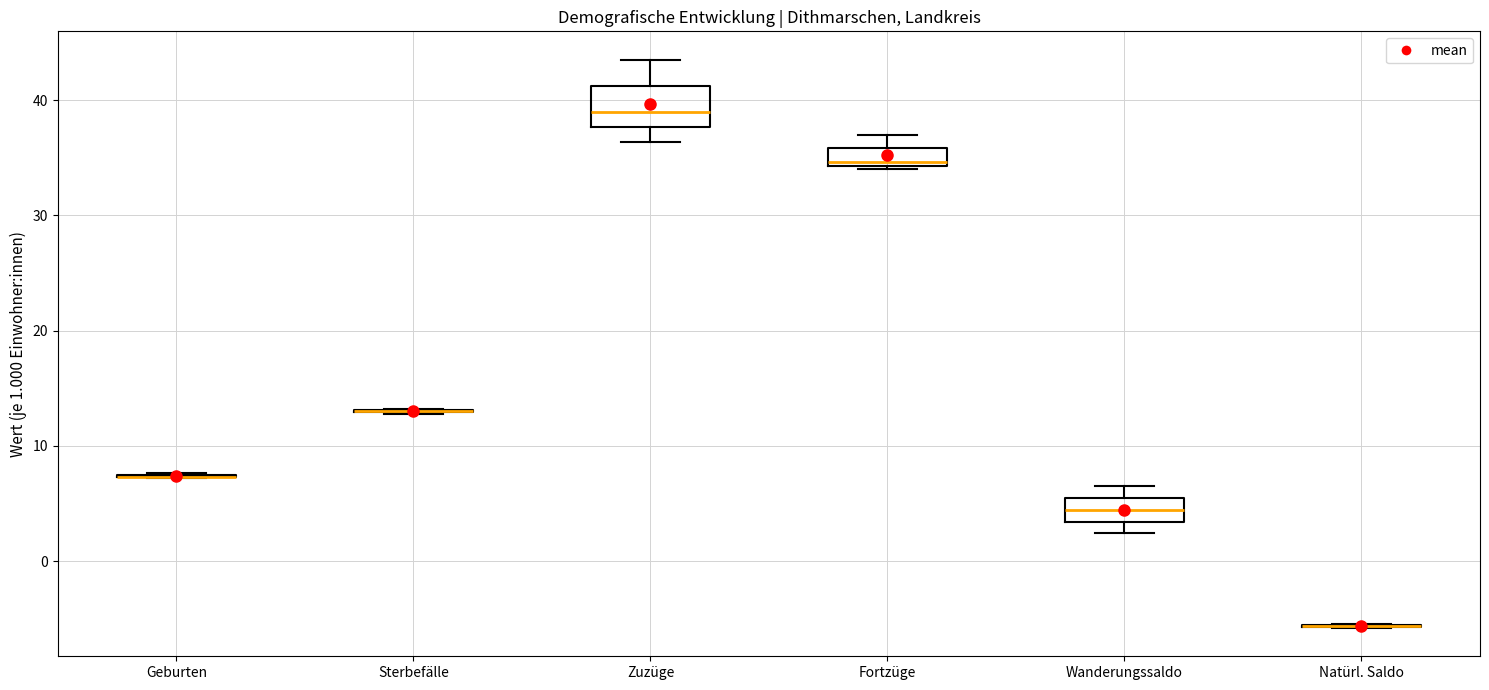

Reading left to right, transcribe this box plot: for each box, give where its median line is, the range the box spans, and where its two whiskers end, as read against the y-axis. The values are not printed on the chart, so give them approximately, as read against the axis.

Geburten: box collapsed to a line at 7, whiskers 7 to 8
Sterbefälle: box collapsed to a line at 13, whiskers 13 to 13
Zuzüge: median 39, box 38 to 41, whiskers 36 to 44
Fortzüge: median 35, box 34 to 36, whiskers 34 to 37
Wanderungssaldo: median 4, box 3 to 5, whiskers 2 to 7
Natürl. Saldo: box collapsed to a line at -6, whiskers -6 to -5